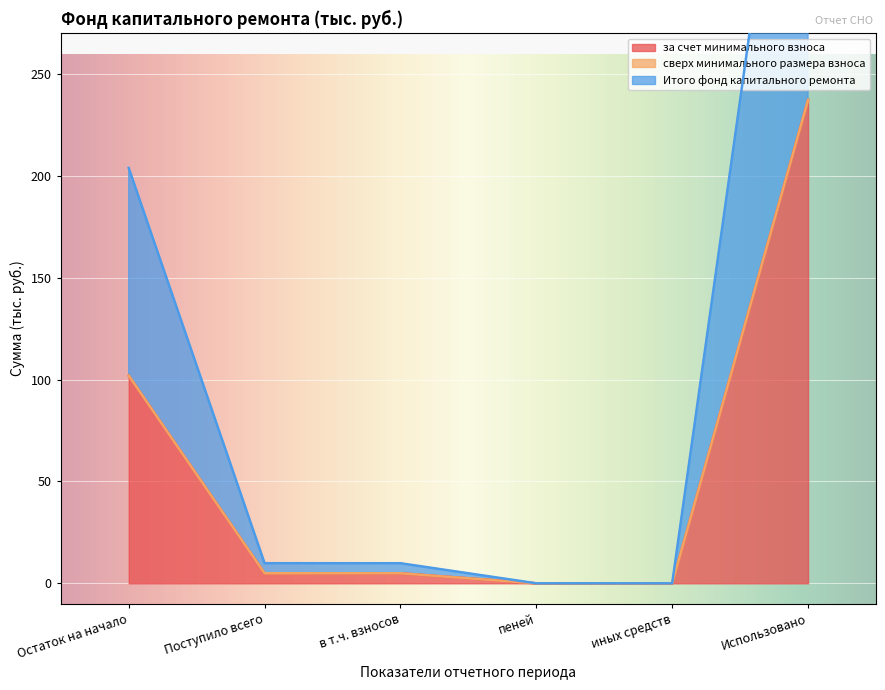

The value of за счет минимального взноса at Остаток на начало is 102.0. True or false?

True